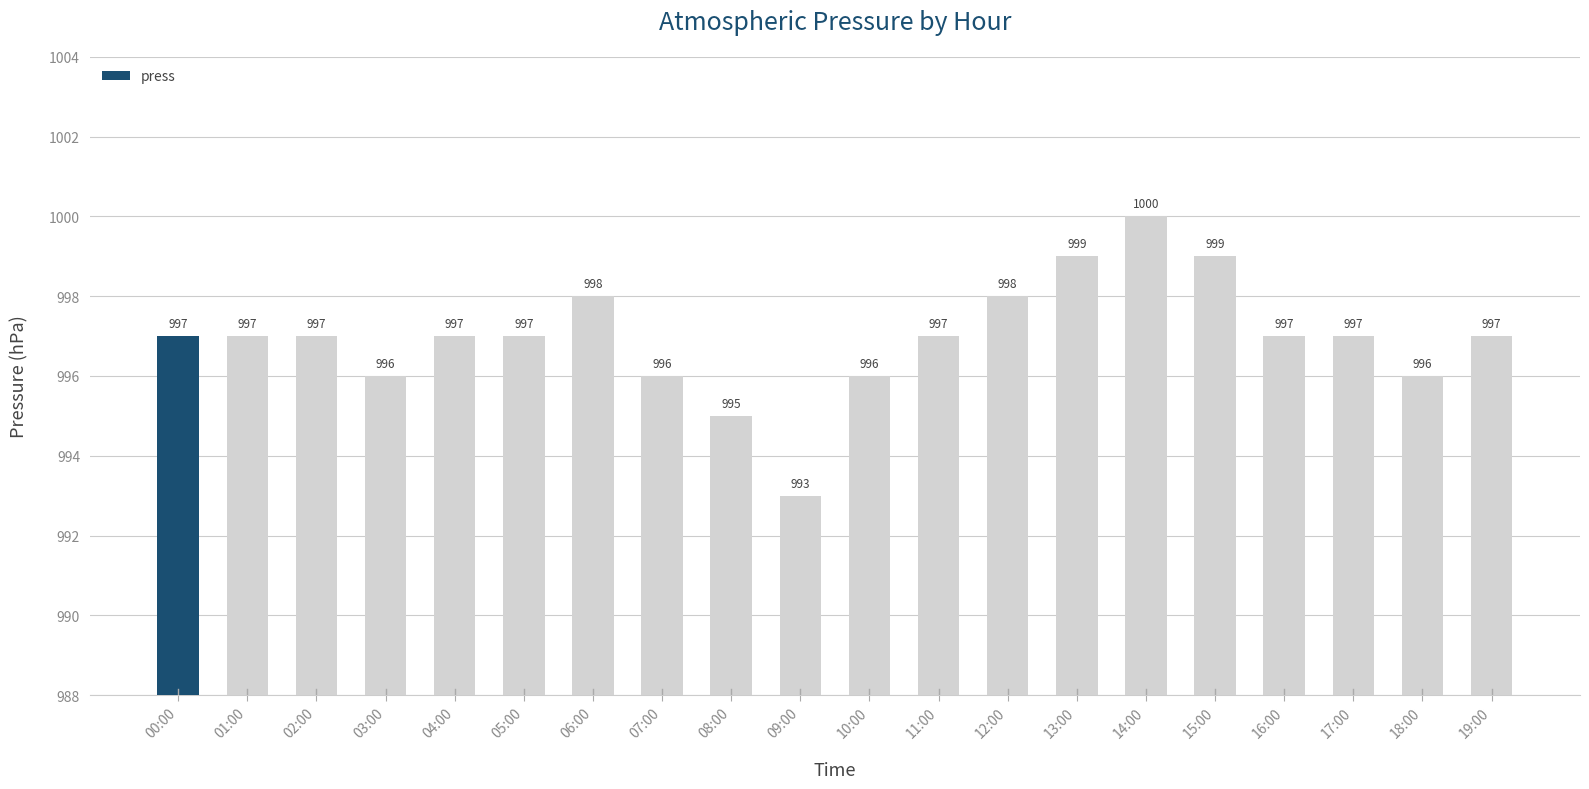

Count the number of data series in this chart.

1